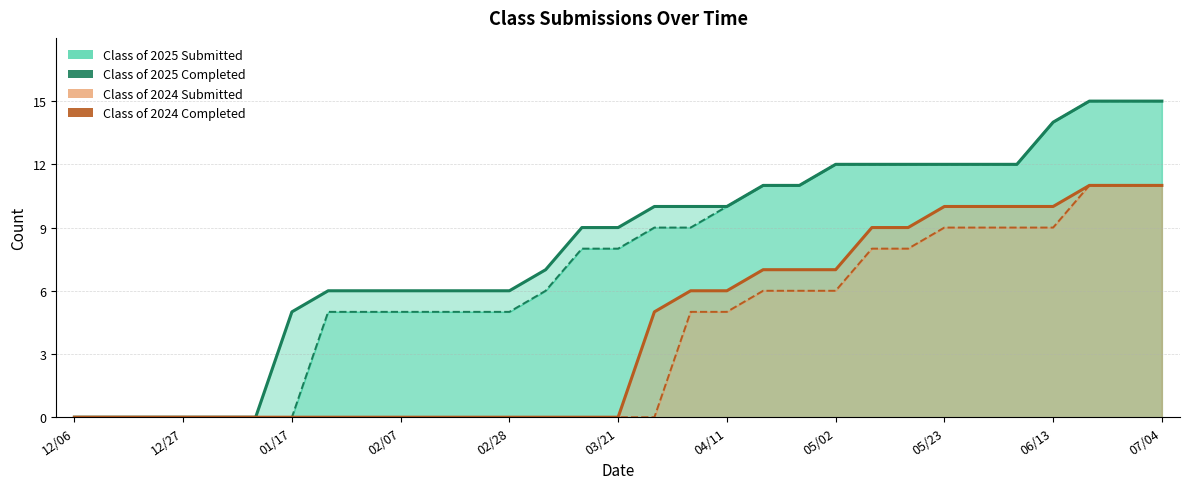

True or false: Class of 2025 Completed and Class of 2024 Submitted cross at least once.

False